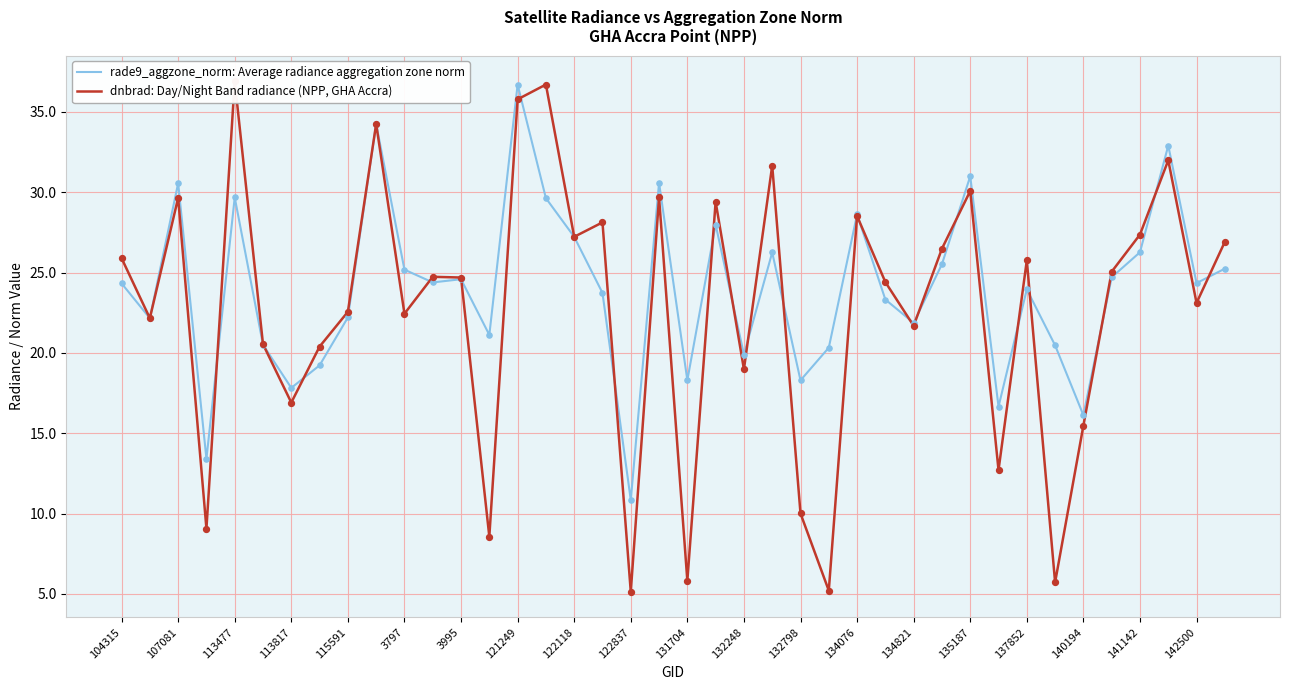

The rade9_aggzone_norm: Average radiance aggregation zone norm series shows 24.6 at 3995. True or false?

True